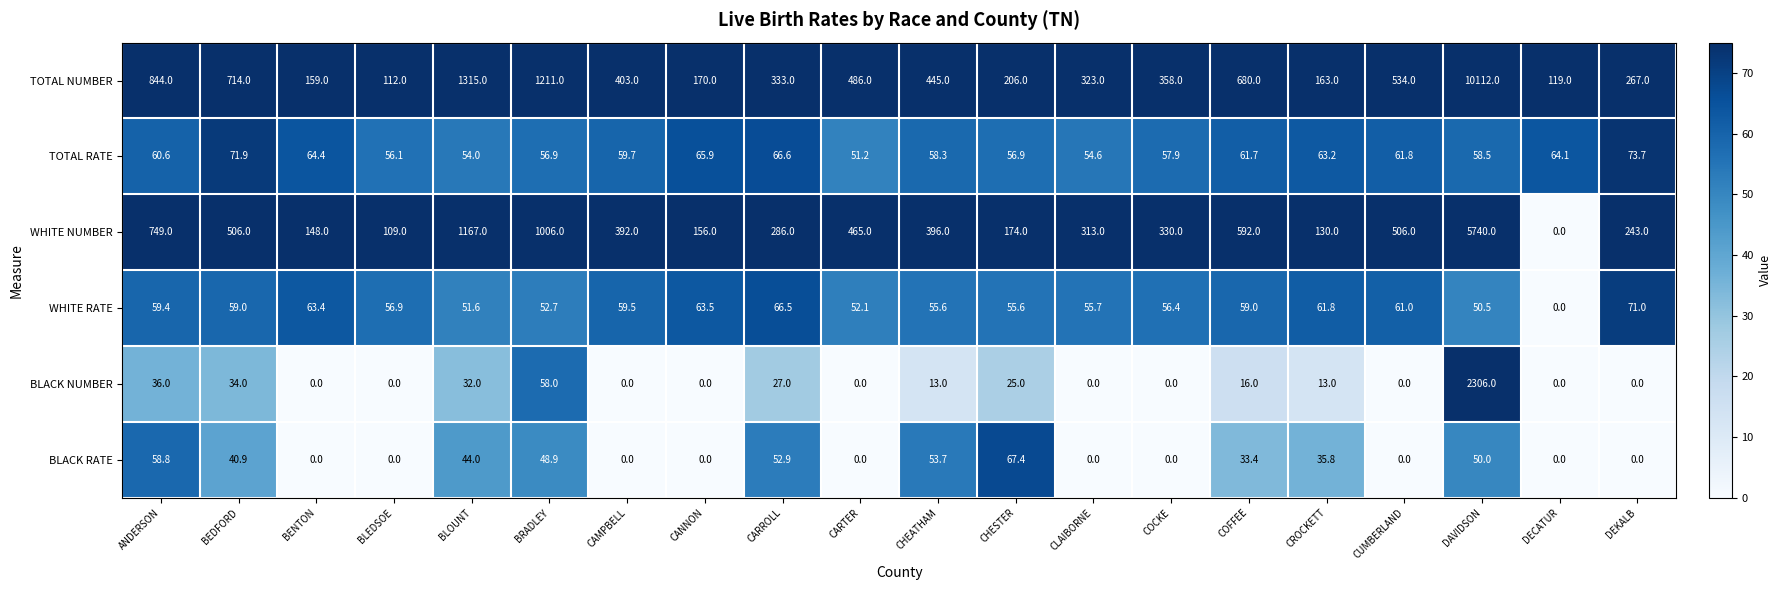

The TOTAL RATE series shows 102.0 at CANNON. True or false?

False